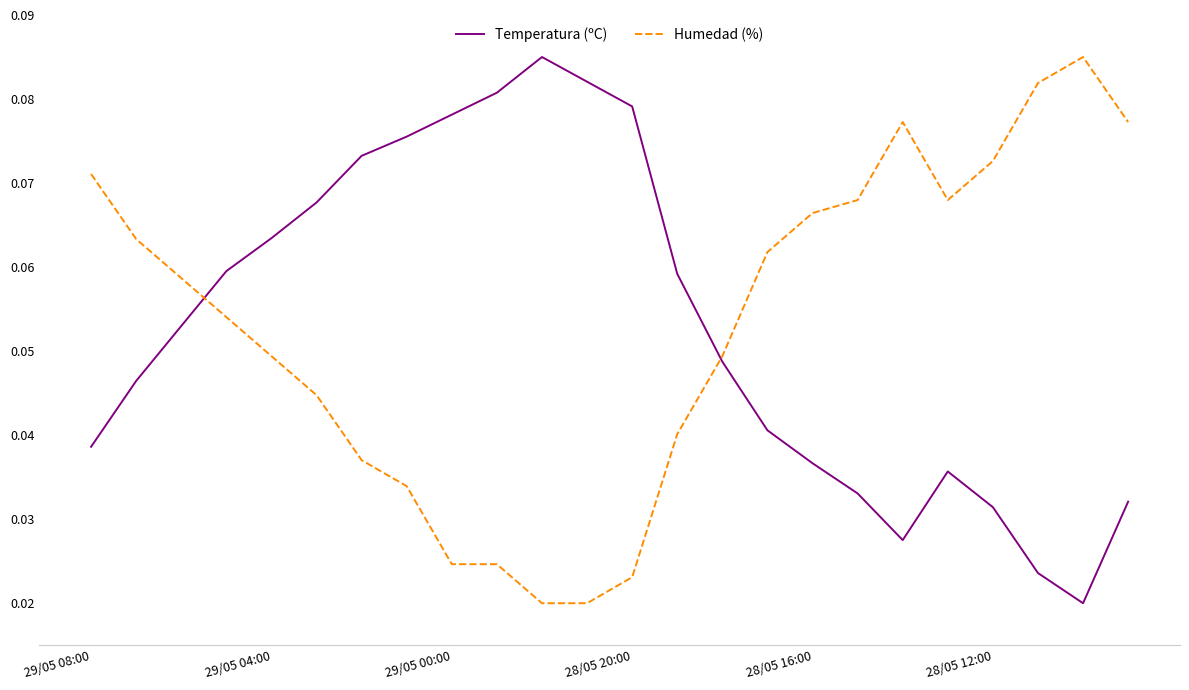

Which series has the widest spread of values?

Temperatura (ºC)